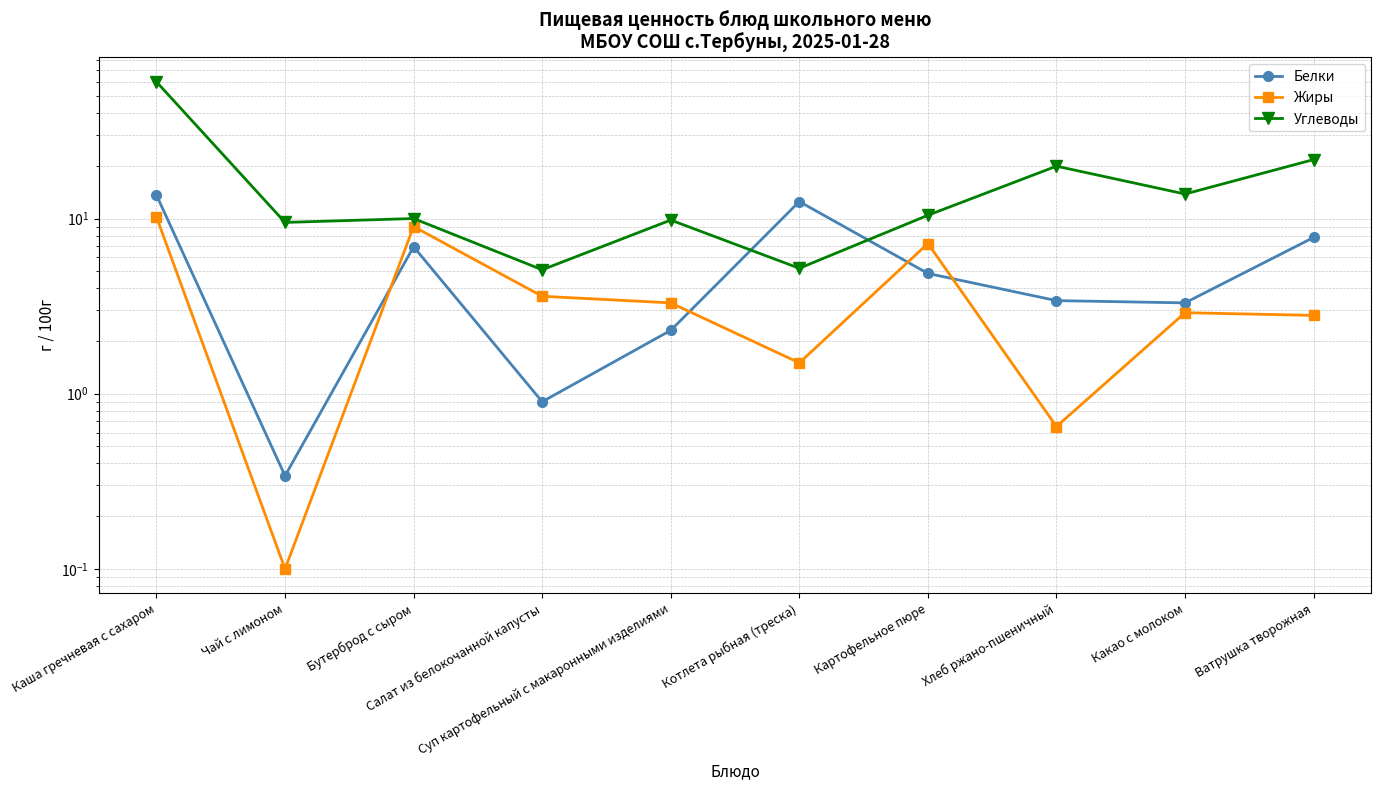

What is the difference between the maximum and second lowest values in the Белки series?

12.7